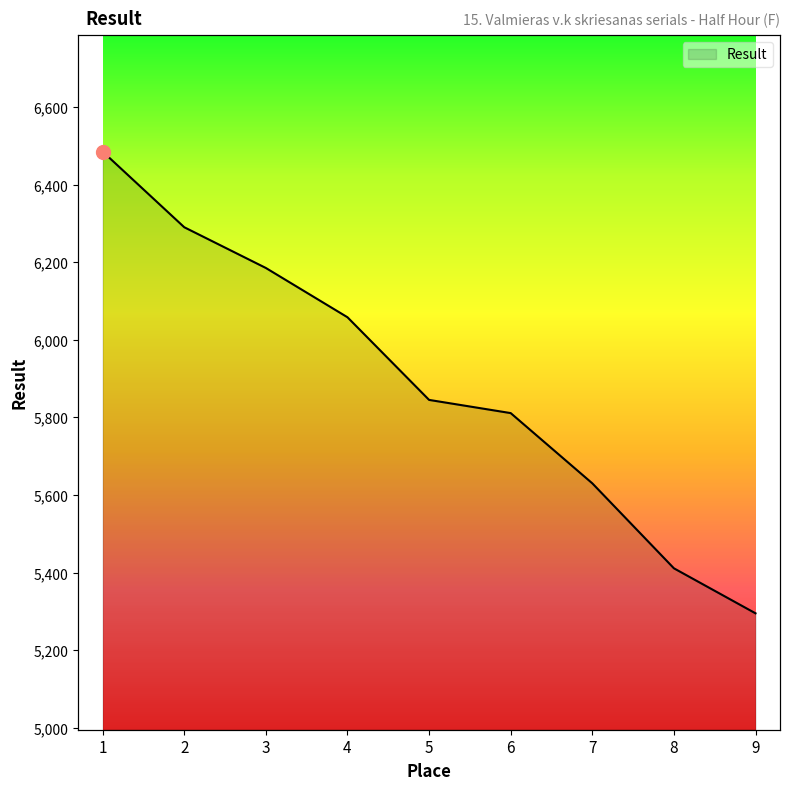

What is the difference between the values at 4 and 6?

247